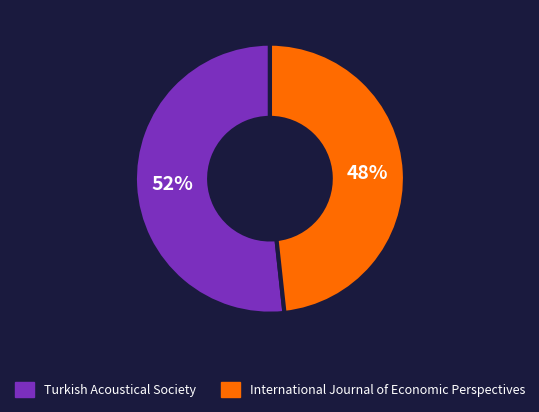

The Turkish Acoustical Society slice represents 58% of the pie. True or false?

False